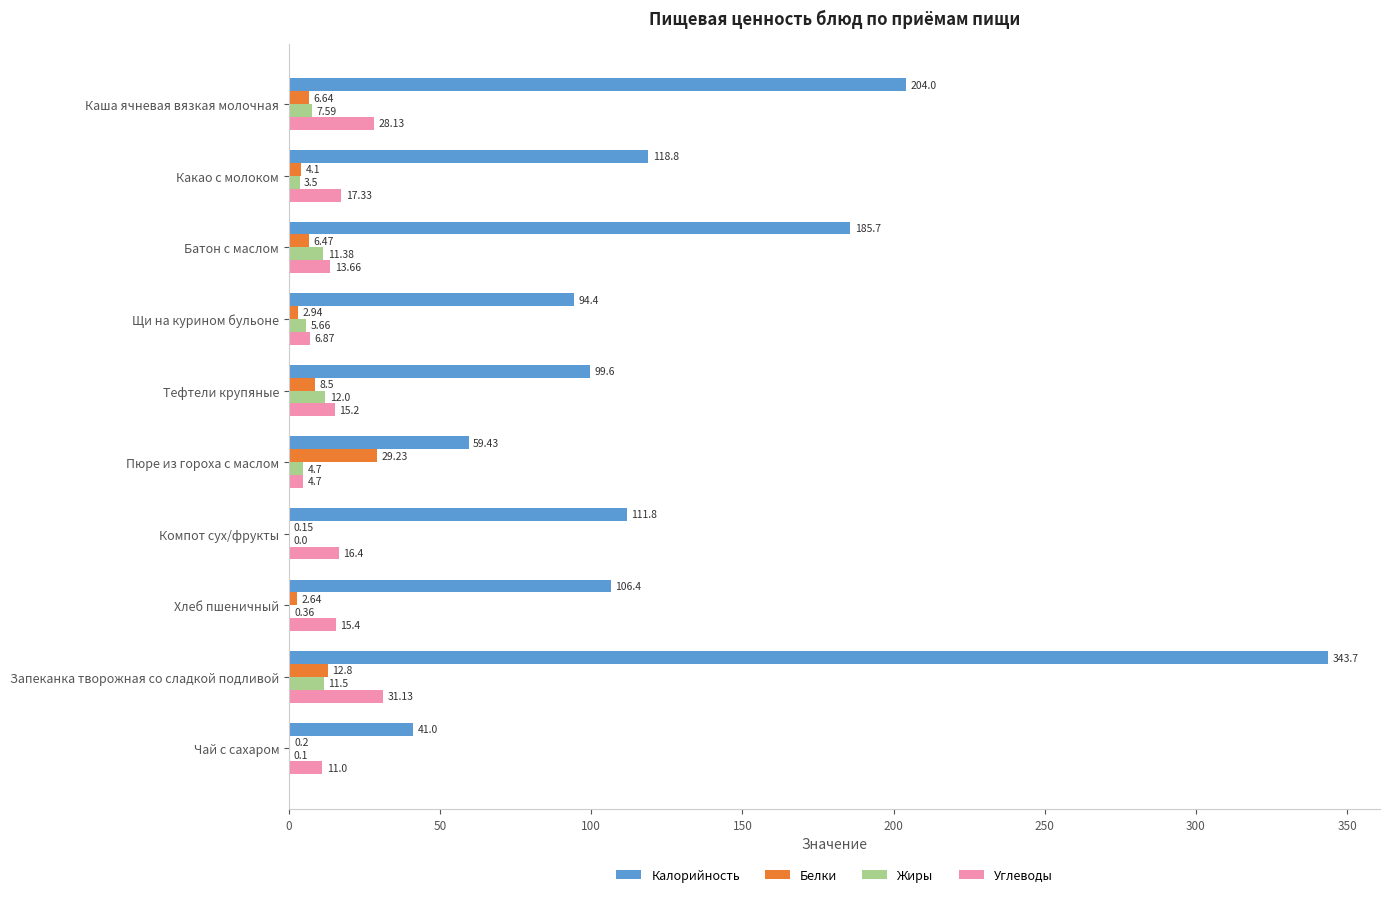

What is the sum of the Жиры values at Чай с сахаром and Тефтели крупяные?

12.1